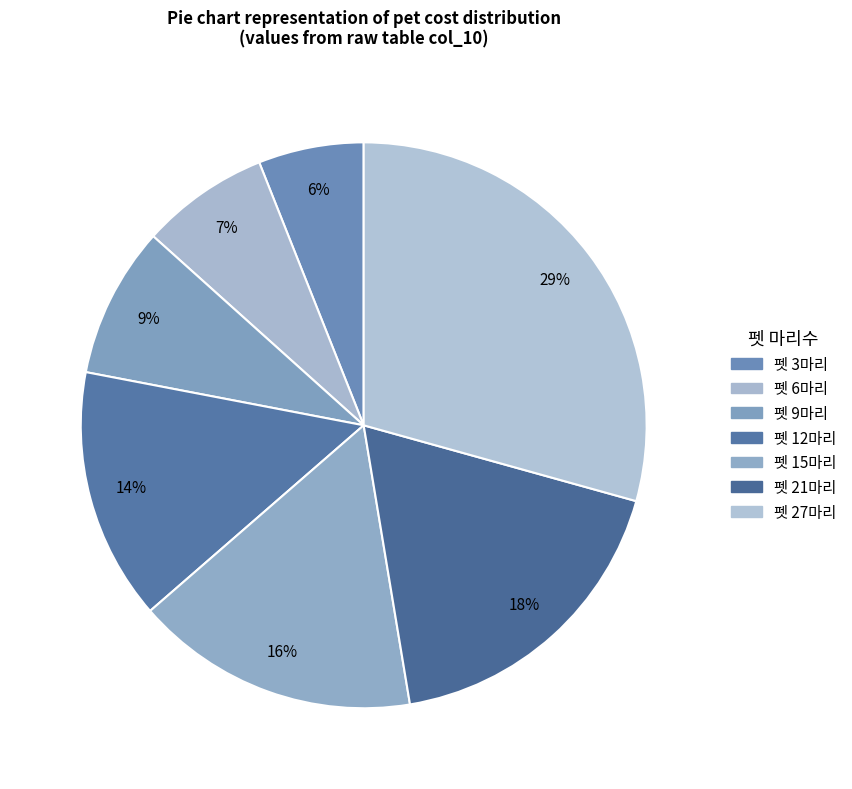

To the nearest percent, what is the difference between the 펫 15마리 and 펫 3마리 slice percentages?

10%